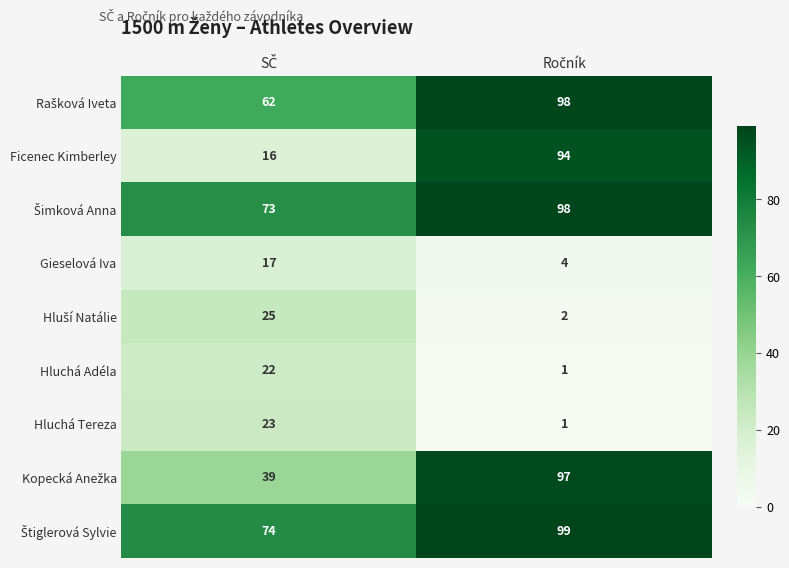

What is the sum of all Hluchá Tereza values?

24